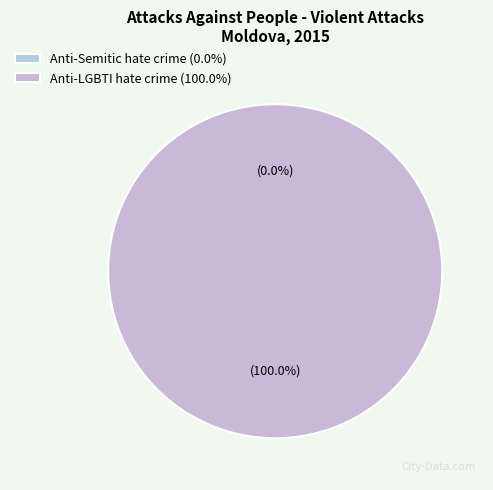

How many segments does this pie chart have?

2